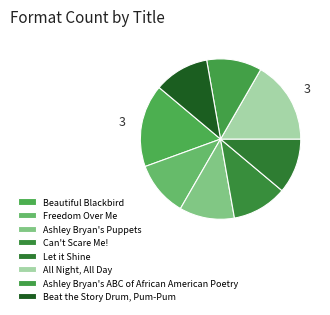

How many slices are in this pie chart?

8